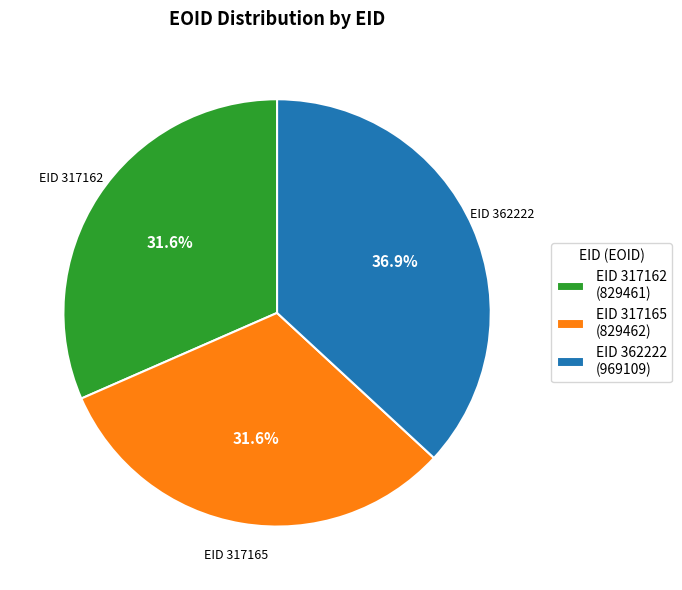

Which slice is the largest?

EID 362222 (969109)